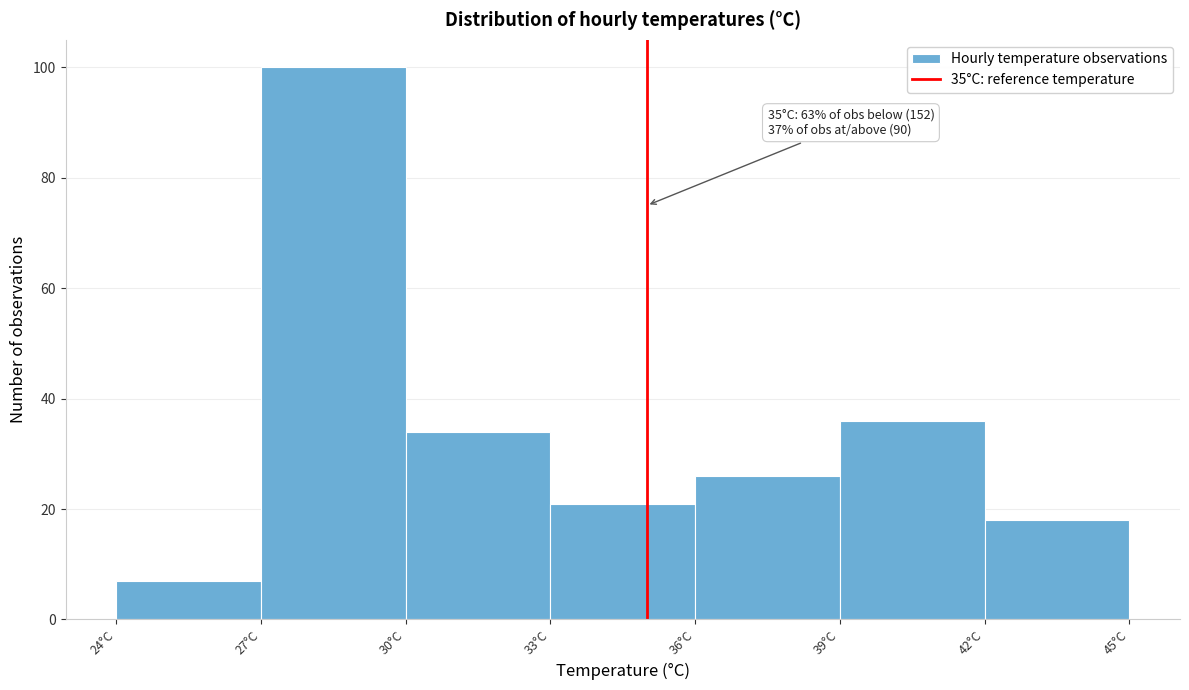

Which range on the x-axis has the tallest bar?

27 to 30